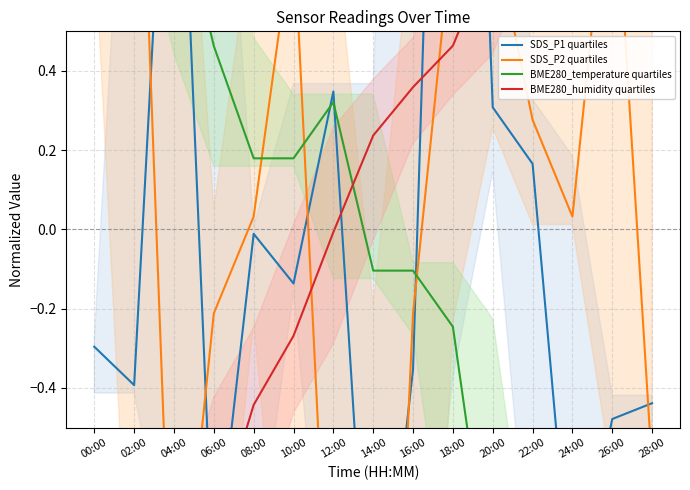

What is the greatest value displayed?

2.9